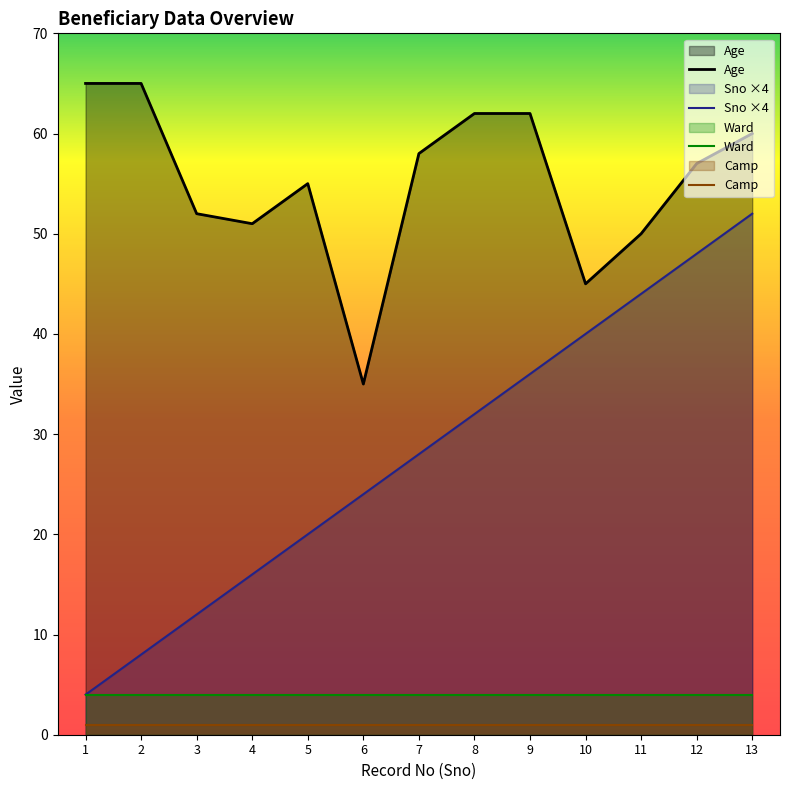

True or false: Ward has more than 0 interior local peaks.

False